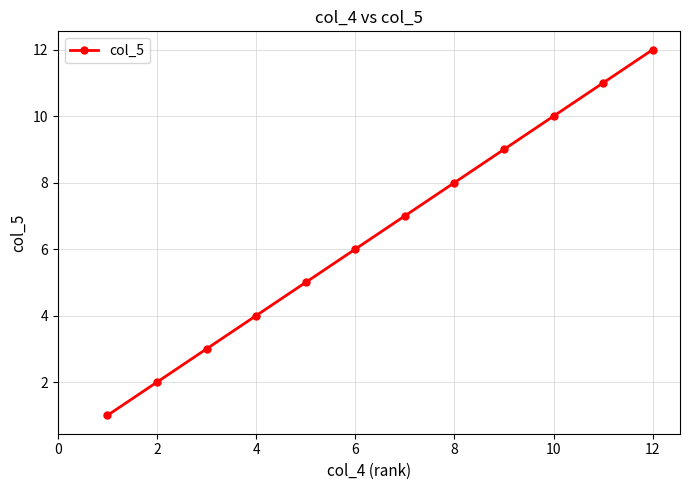

Reading left to right, extract all data points from this chart.

1	2	3	4	5	6	7	8	9	10	11	12